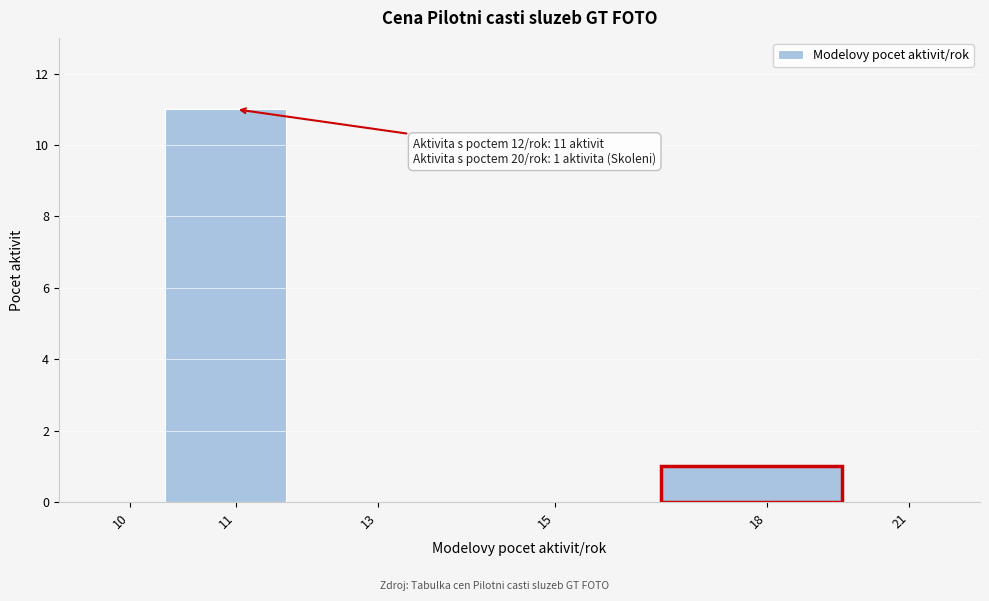

Reading right to left, transcribe all the data shown in this chart.

21=0	18=1	15=0	13=0	11=11	10=0